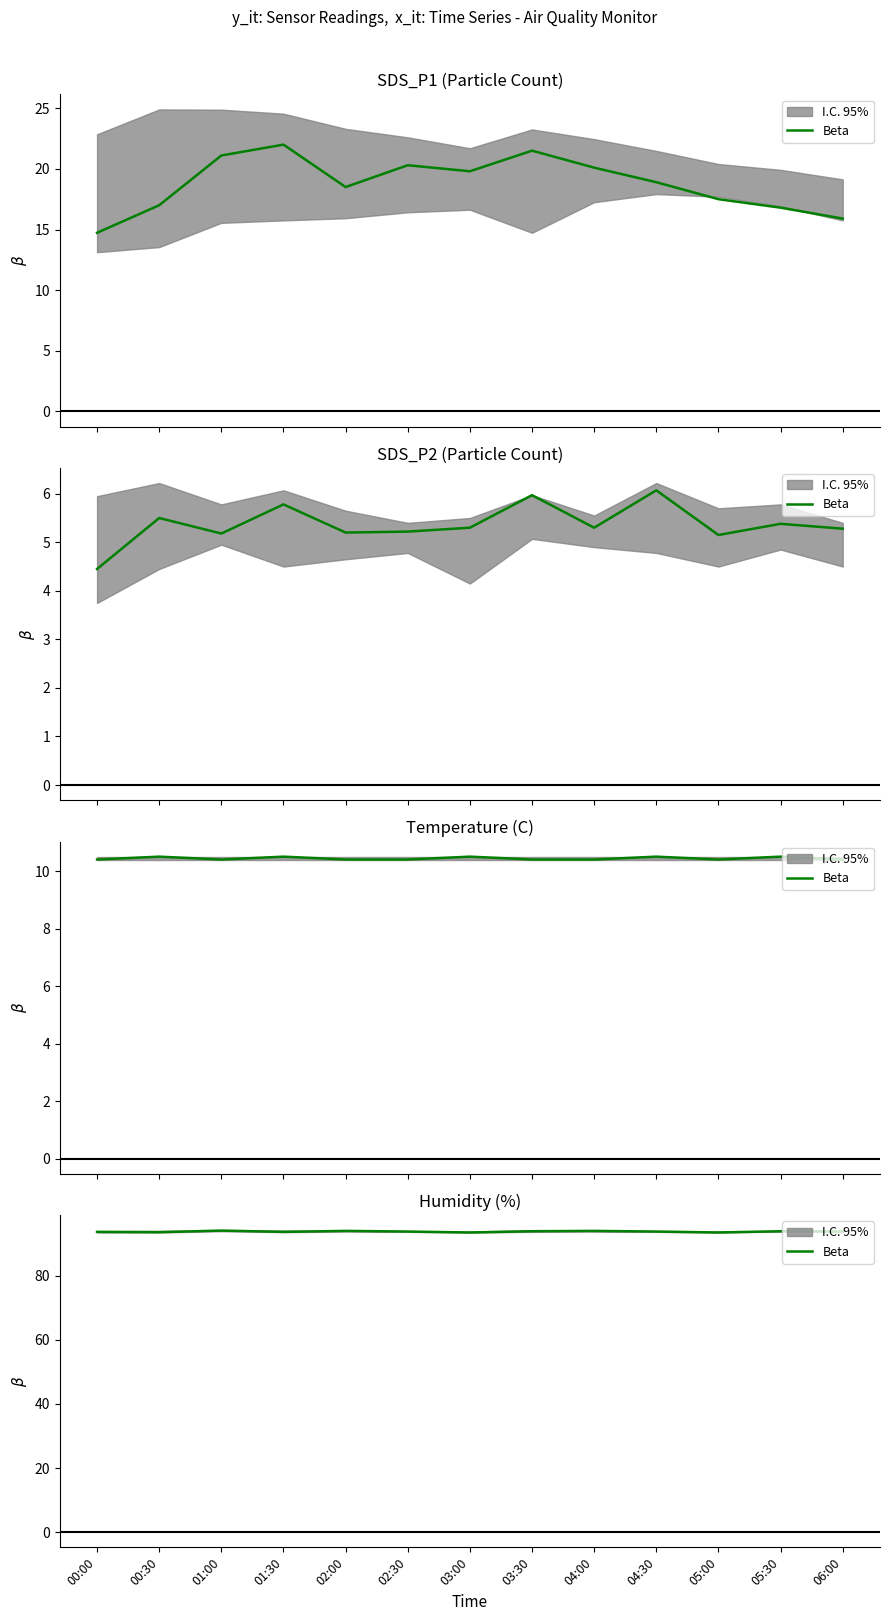

Is this an area chart (filled region under the line)?

No